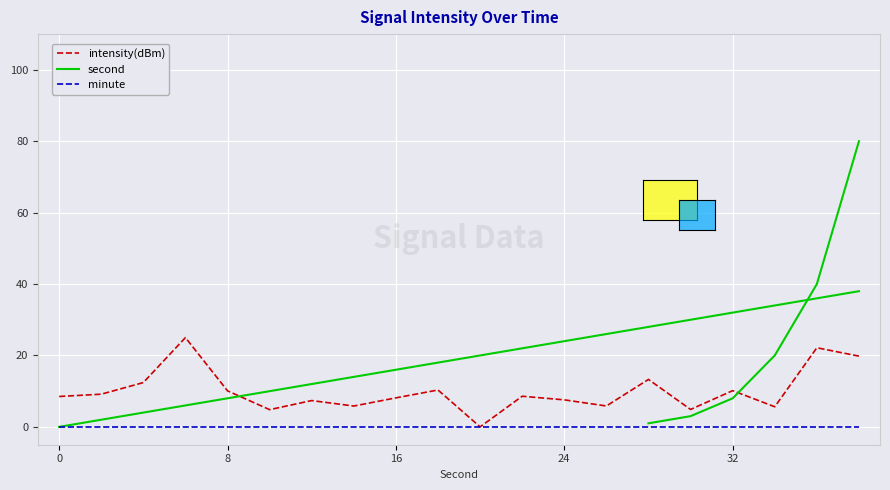

True or false: minute and second cross at least once.

False